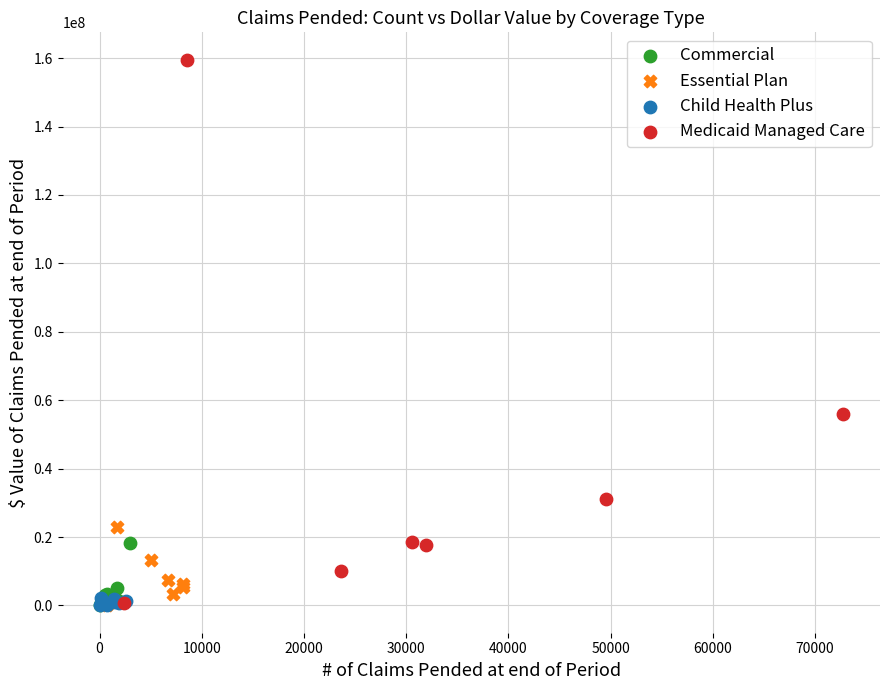

Which series contains the highest Y value?

Medicaid Managed Care